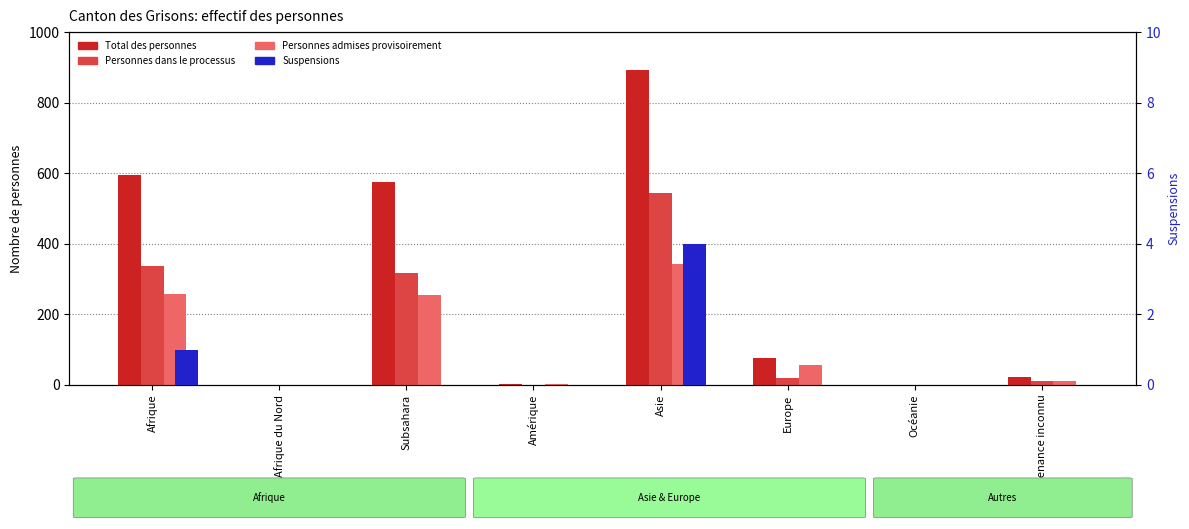

What is the maximum value shown in the chart?

892